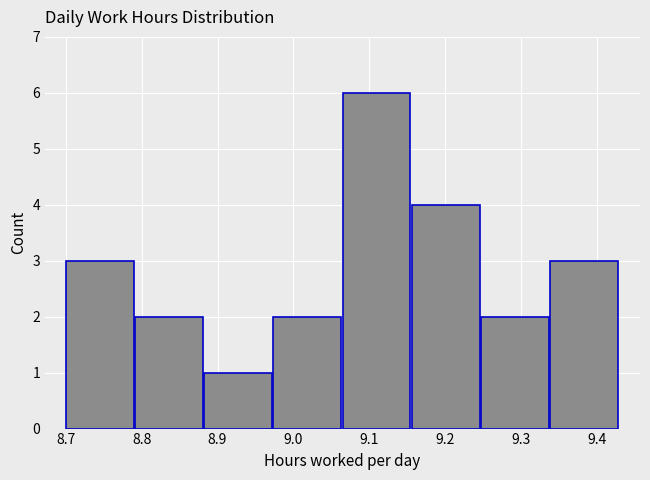

Which range on the x-axis has the tallest bar?

9.07 to 9.16